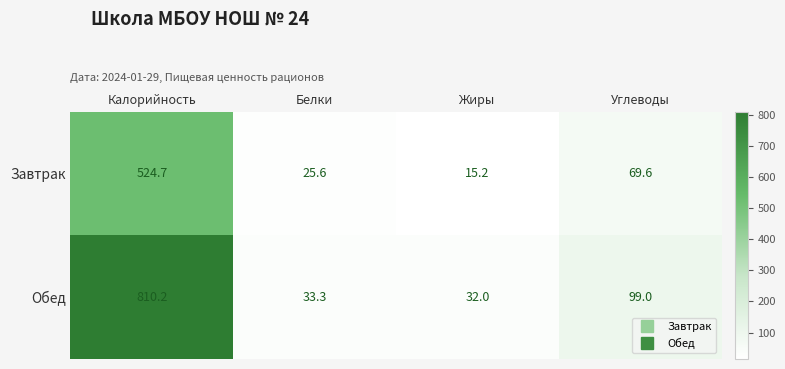

What is the average value of the Обед series?

243.6